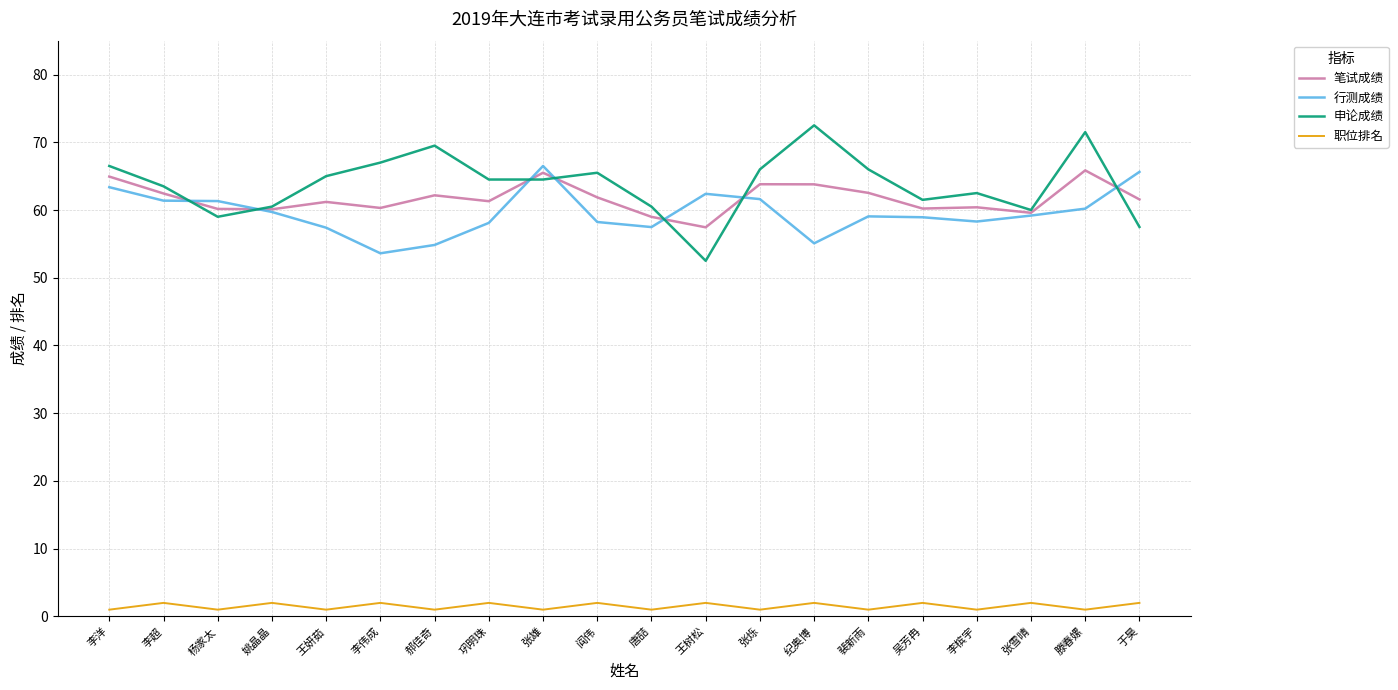

True or false: 职位排名 and 行测成绩 intersect in this chart.

False